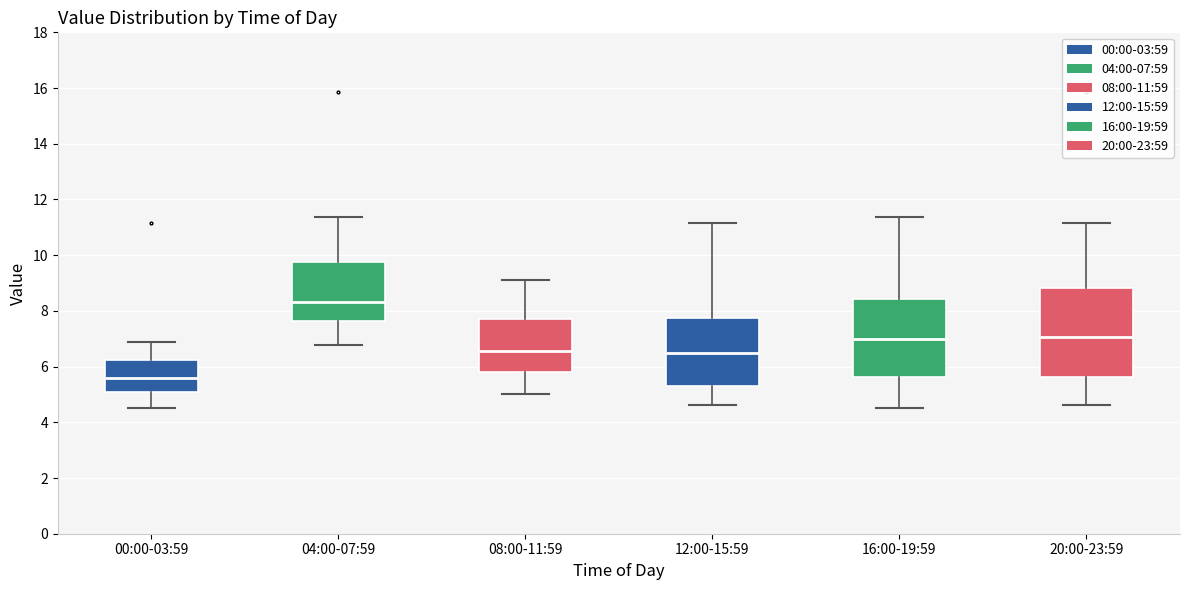

Reading left to right, read every box against the y-axis: the position of its median line, the range the box covers, and the ends of its whiskers. The values are not printed on the chart, so give them approximately, as read against the axis.

00:00-03:59: median 5.6, box 5.2 to 6.2, whiskers 4.6 to 7.0
04:00-07:59: median 8.4, box 7.6 to 9.8, whiskers 6.8 to 11.4
08:00-11:59: median 6.6, box 5.8 to 7.8, whiskers 5.0 to 9.2
12:00-15:59: median 6.4, box 5.4 to 7.8, whiskers 4.6 to 11.2
16:00-19:59: median 7.0, box 5.6 to 8.4, whiskers 4.6 to 11.4
20:00-23:59: median 7.0, box 5.6 to 8.8, whiskers 4.6 to 11.2